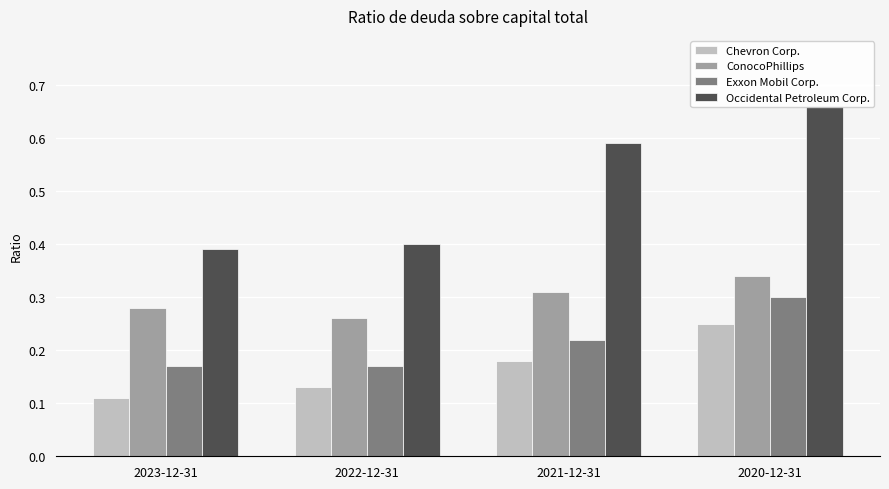

What is the label of the 3rd bar from the right?

2022-12-31